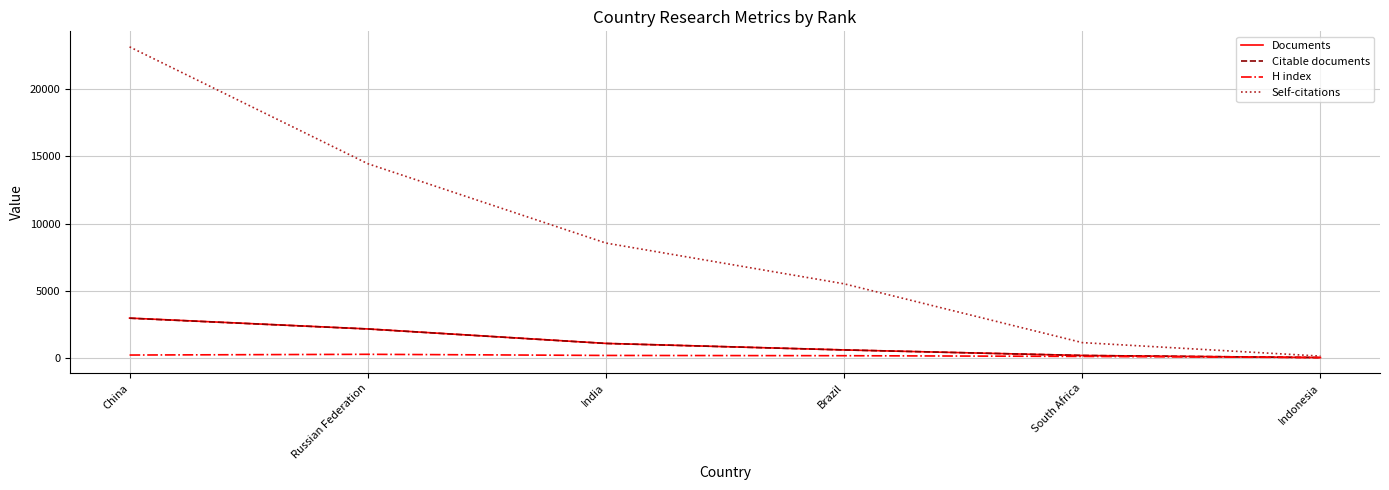

Which series changed the most between Russian Federation and South Africa?

Self-citations